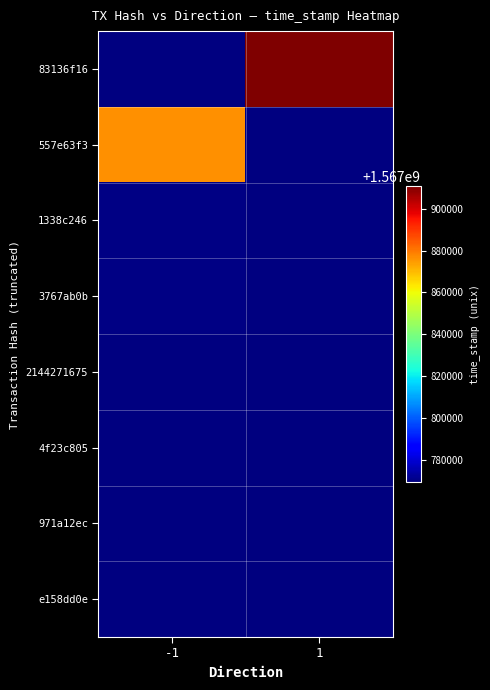

Count the number of categories in the chart.

2